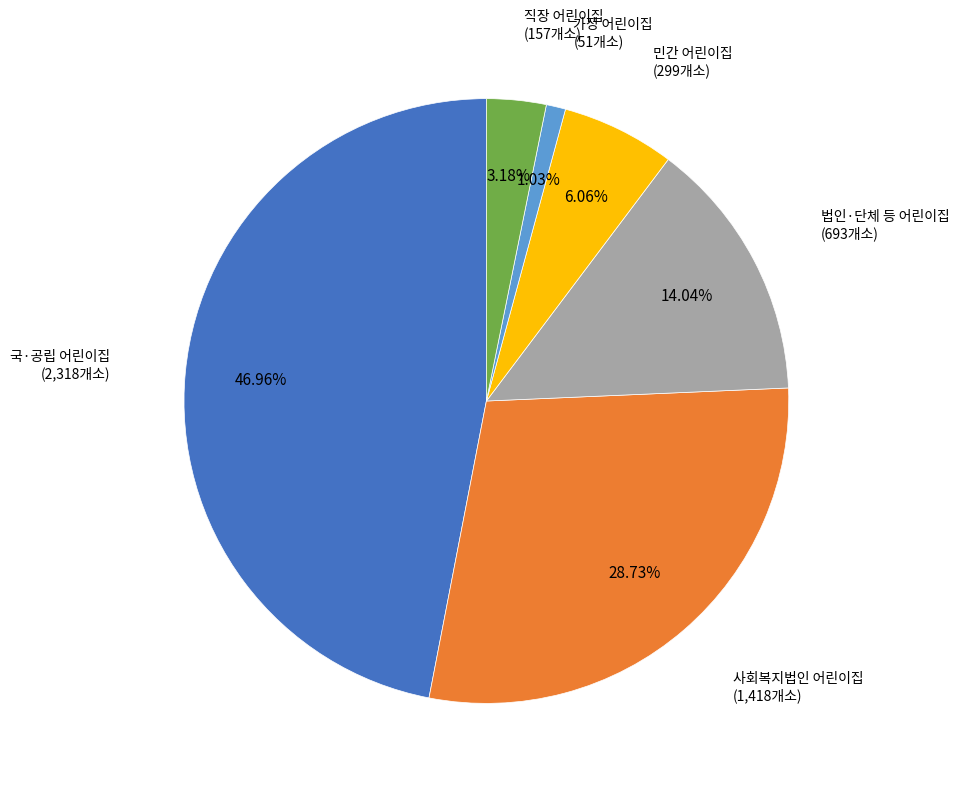

Is there any slice that represents more than half of the pie?

No